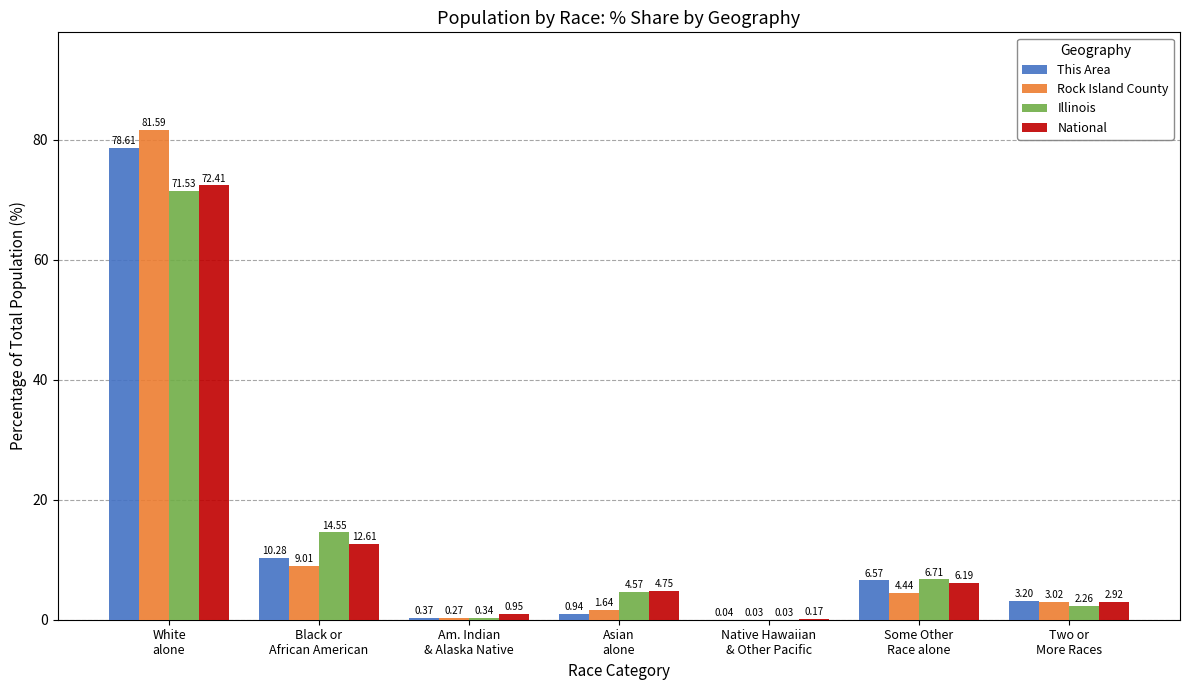

Where does the Illinois series first go above 4?

White
alone